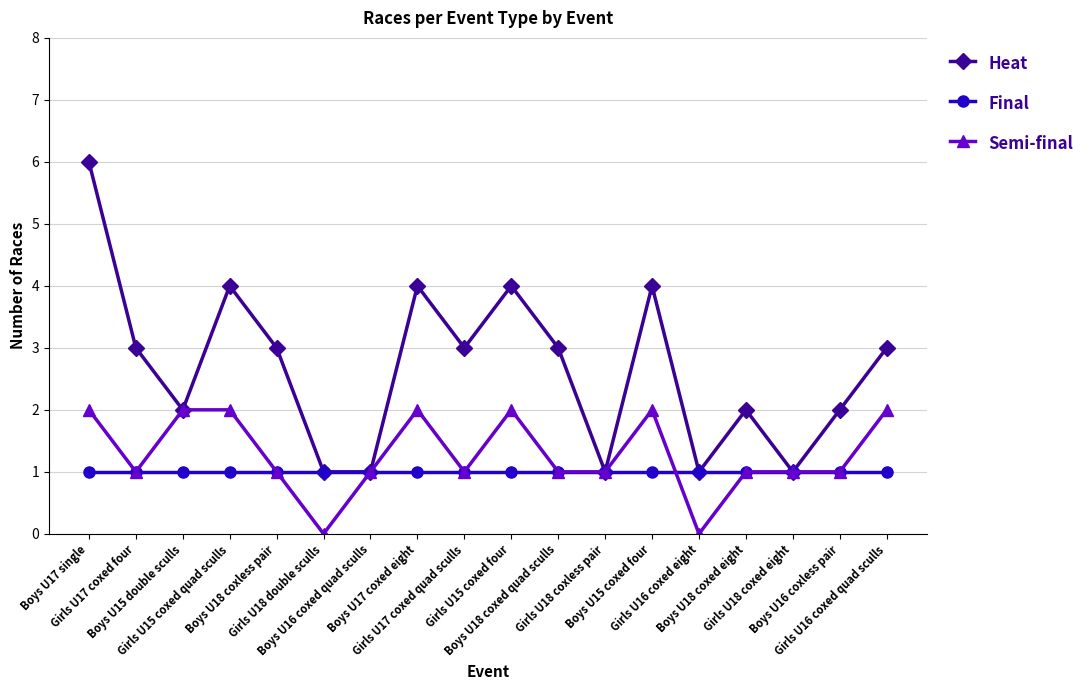

Where is the first local minimum for Semi-final?

Girls U17 coxed four